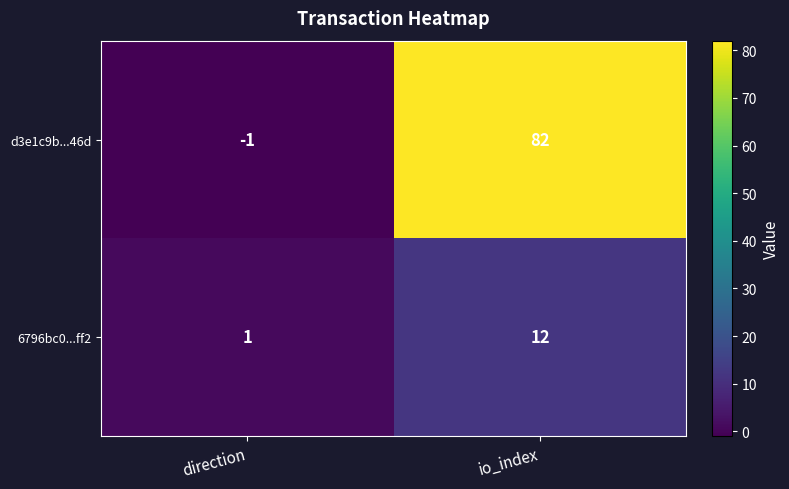

What is the difference between the highest and lowest values at io_index?

70